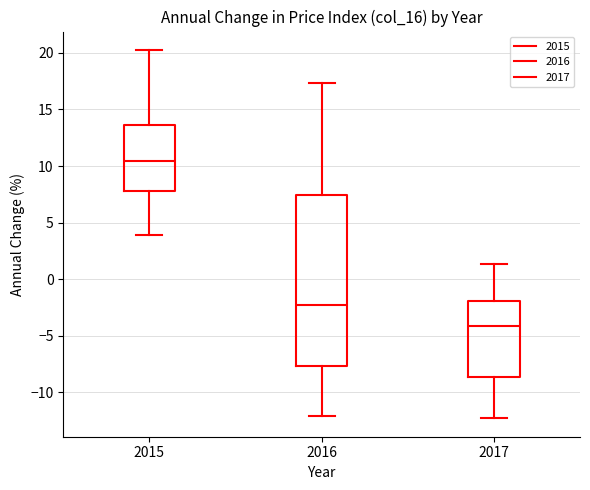

Where is the lower edge of the box at x = 2017 on the y-axis? The values are not printed on the chart, so give them approximately, as read against the axis.

-8.5